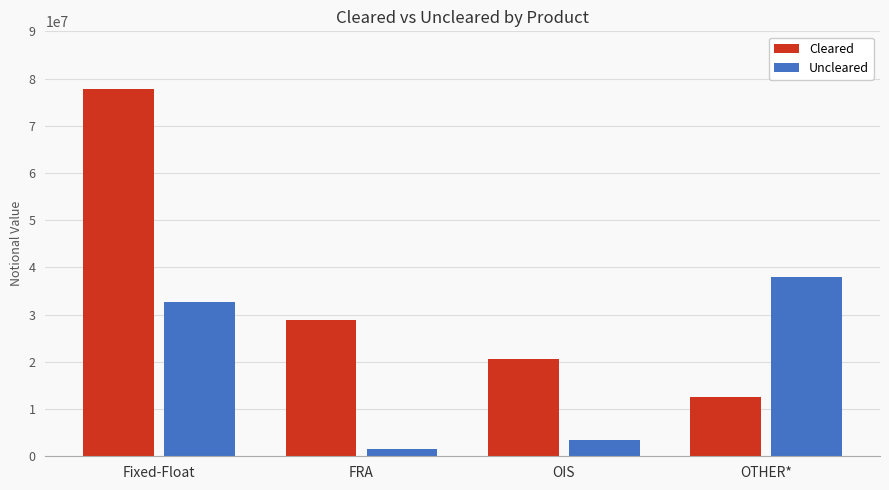

How many bars are there in total?

8